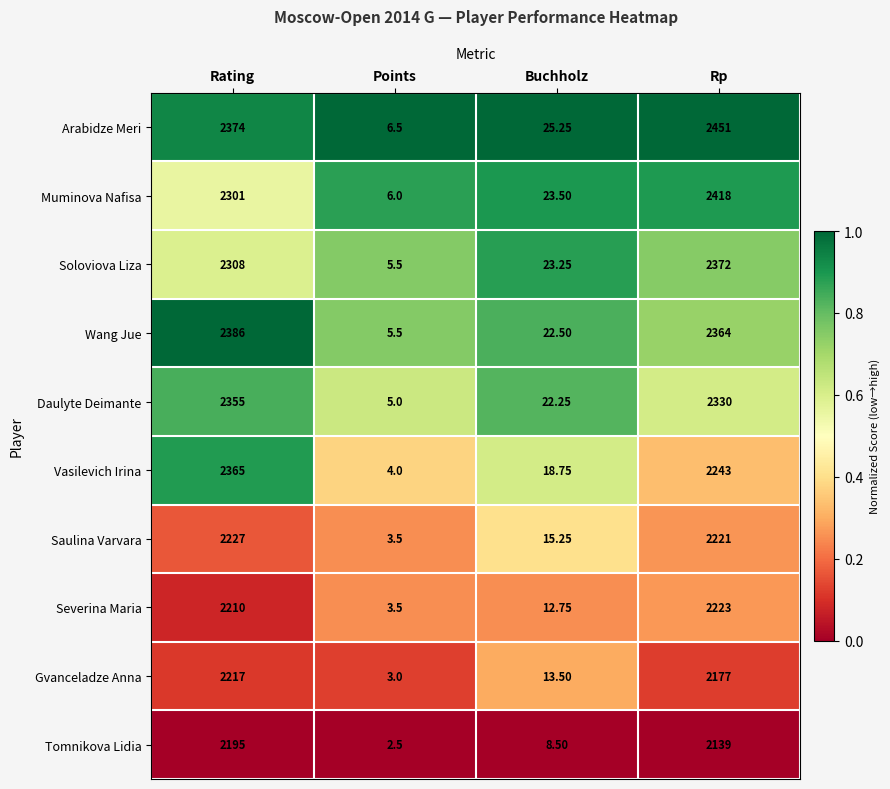

Which series has the largest total across all categories?

Arabidze Meri